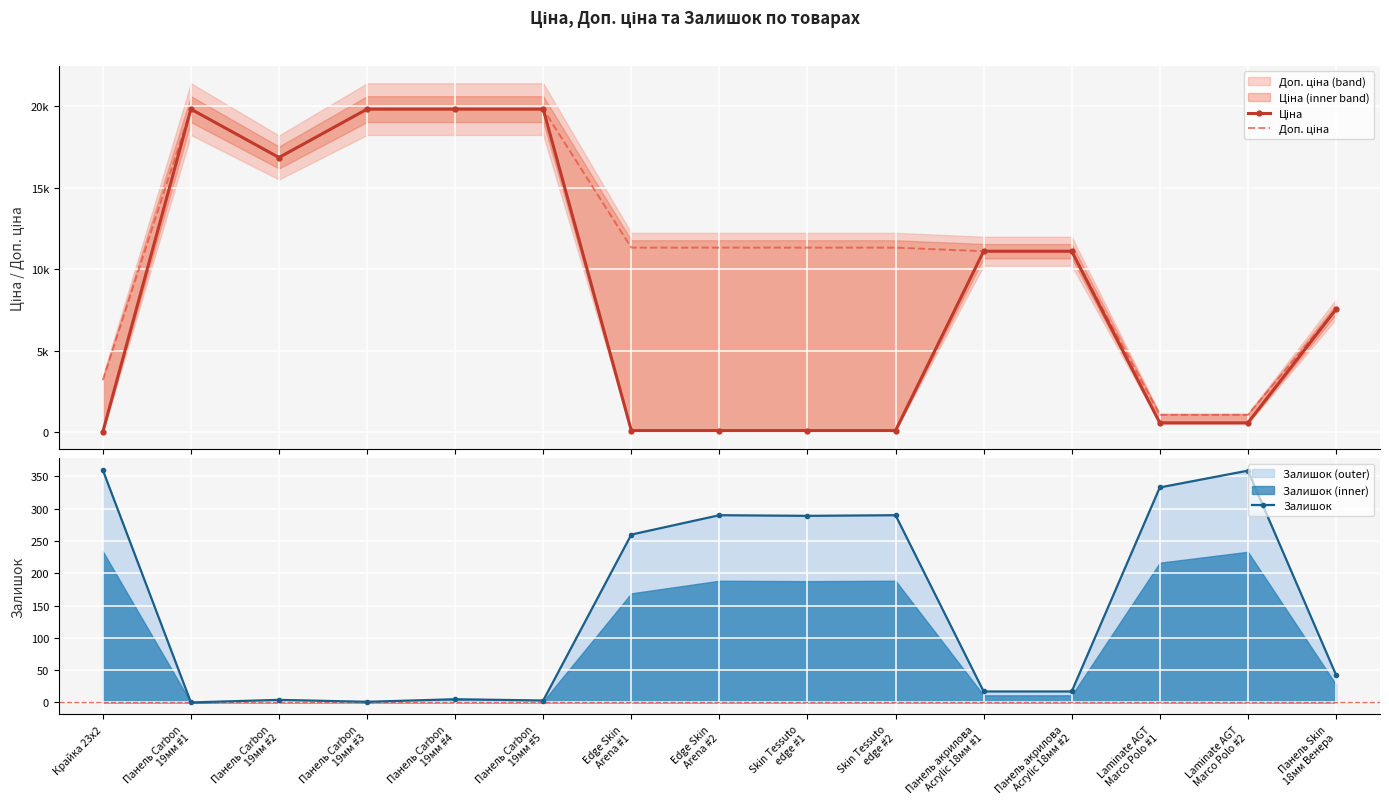

Rank the series by their maximum value, from lowest to highest.

Залишок, Ціна, Доп. ціна